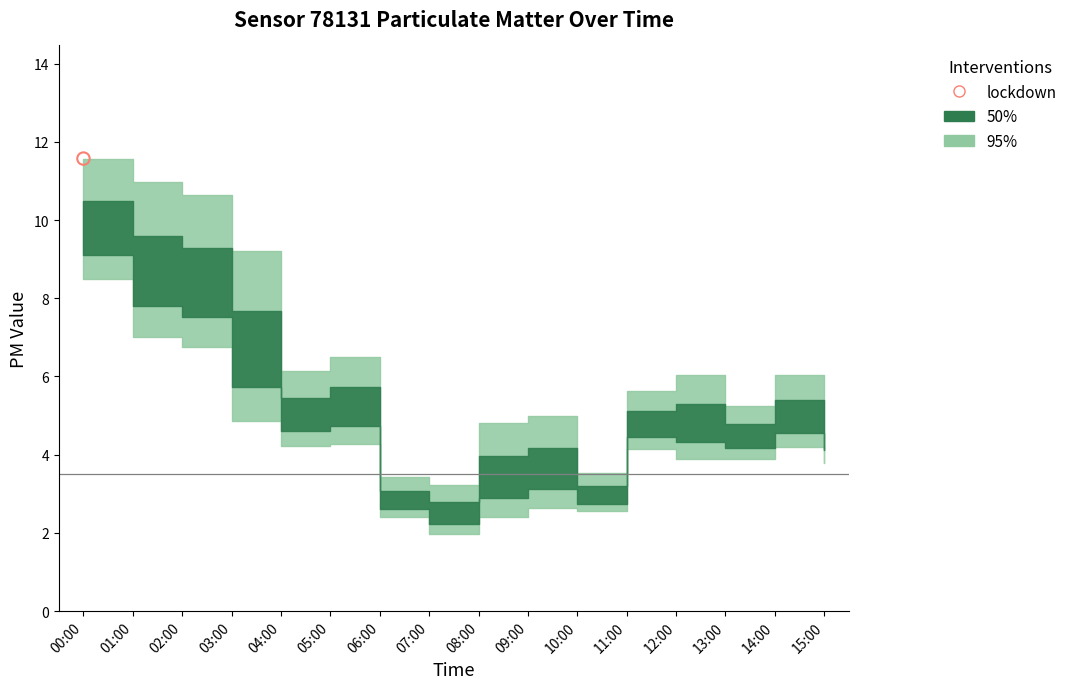

At which category is the sum across all series the highest?

00:00